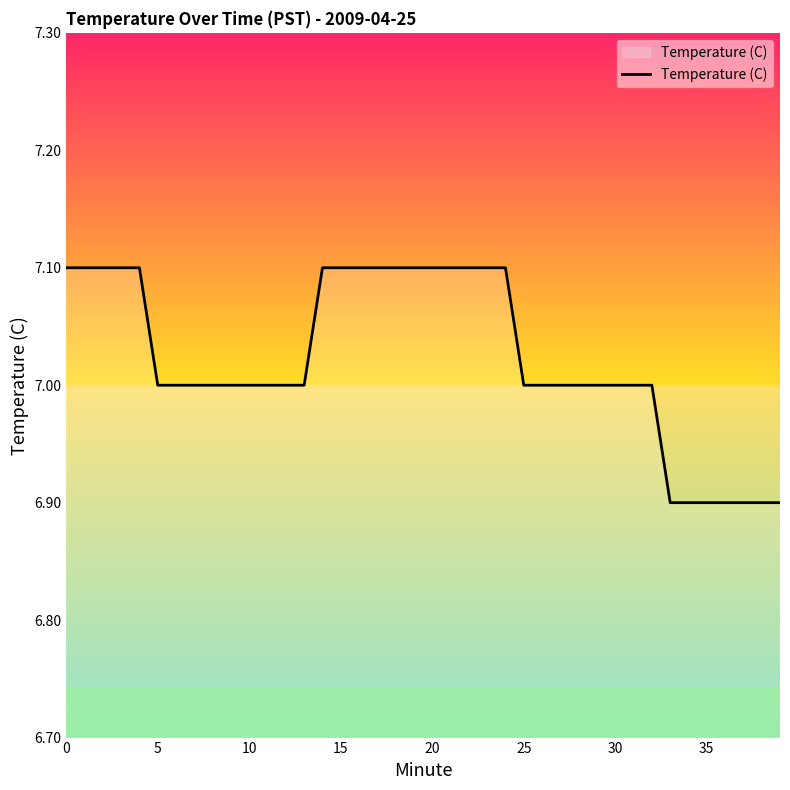

What is the sum of all values?

280.9